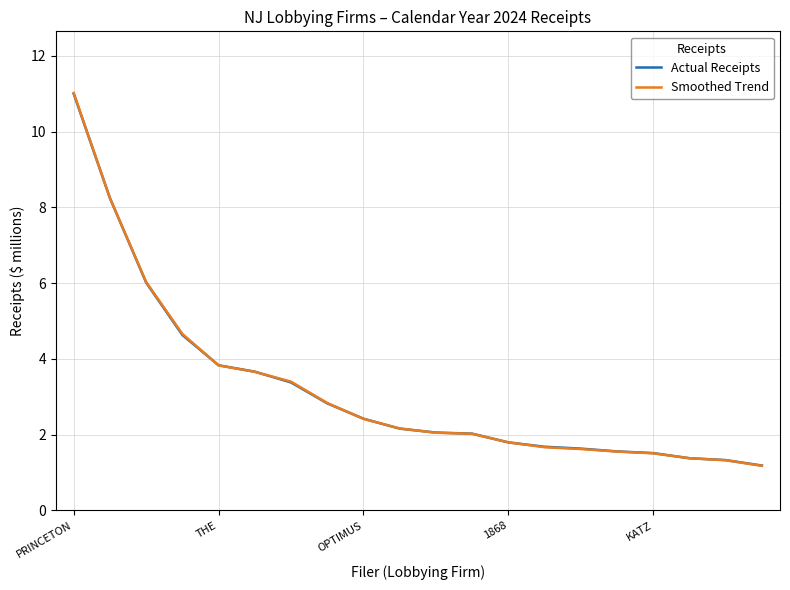

Which series has the widest spread of values?

Smoothed Trend